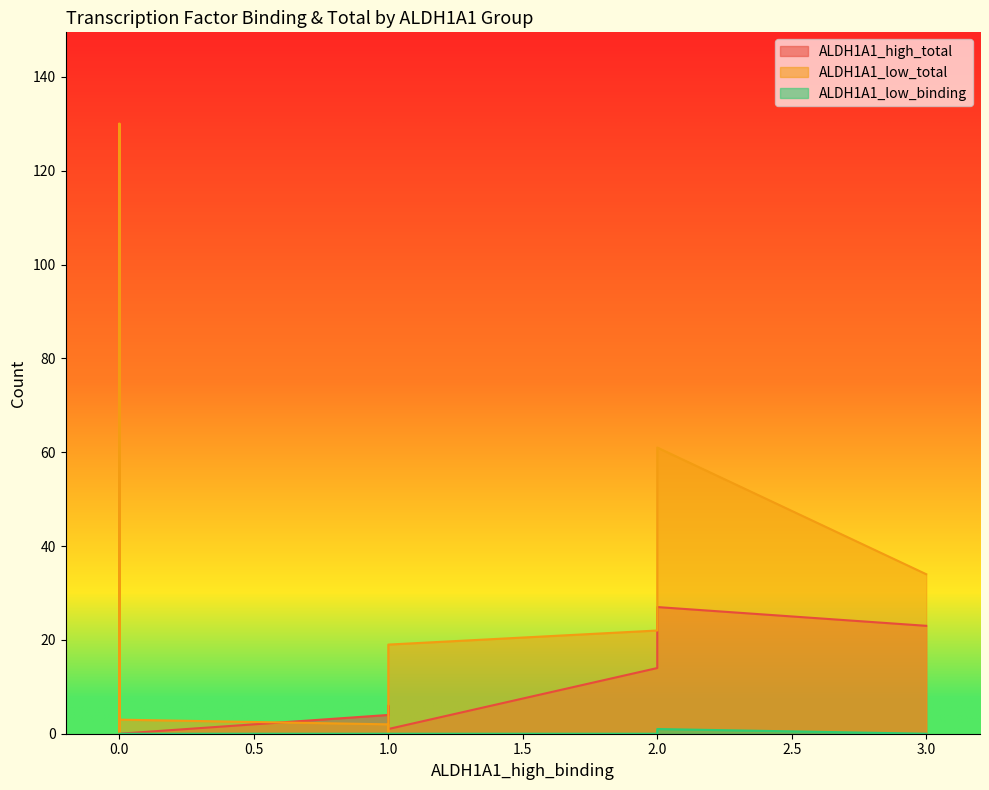

How many data points does each series have?

20